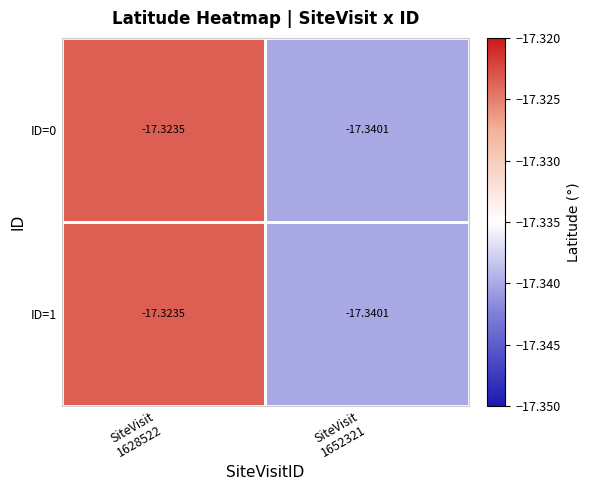

Reading left to right, list all the values displayed in this chart.

ID=0: SiteVisit
1628522=-17.3	SiteVisit
1652321=-17.3
ID=1: SiteVisit
1628522=-17.3	SiteVisit
1652321=-17.3